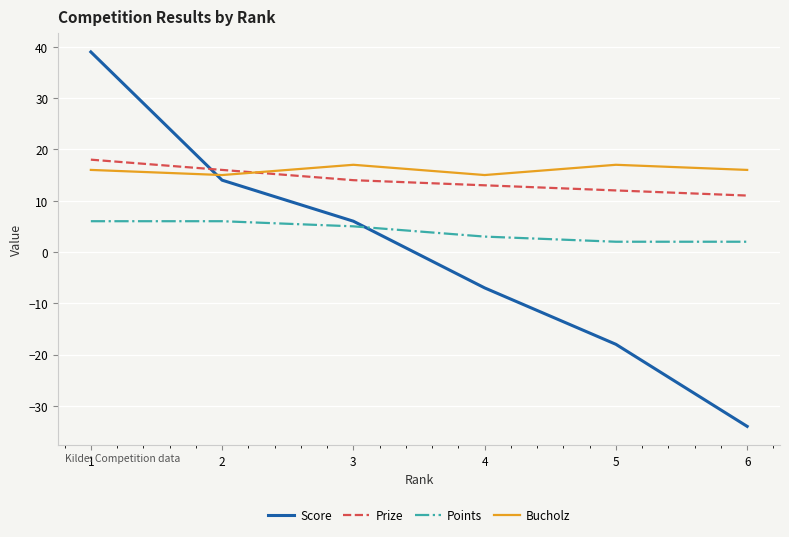

Between 1 and 5, which series saw the biggest shift?

Score